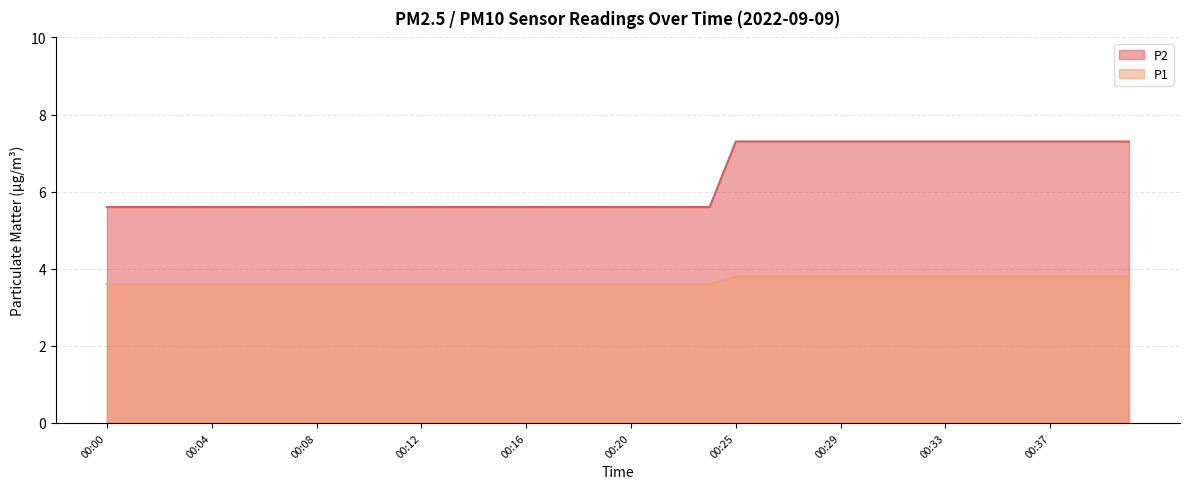

What is the sum of all P2 values?

251.2